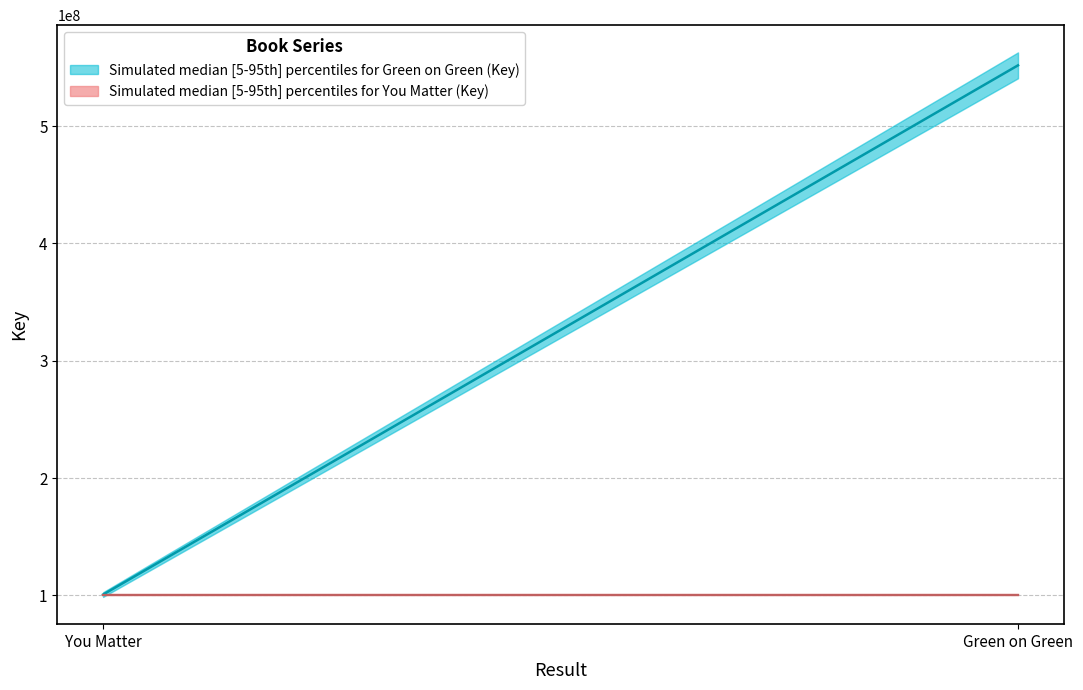

What is the value of the You Matter (Key: 100770016) lower point at the 2nd from the left?

100770016